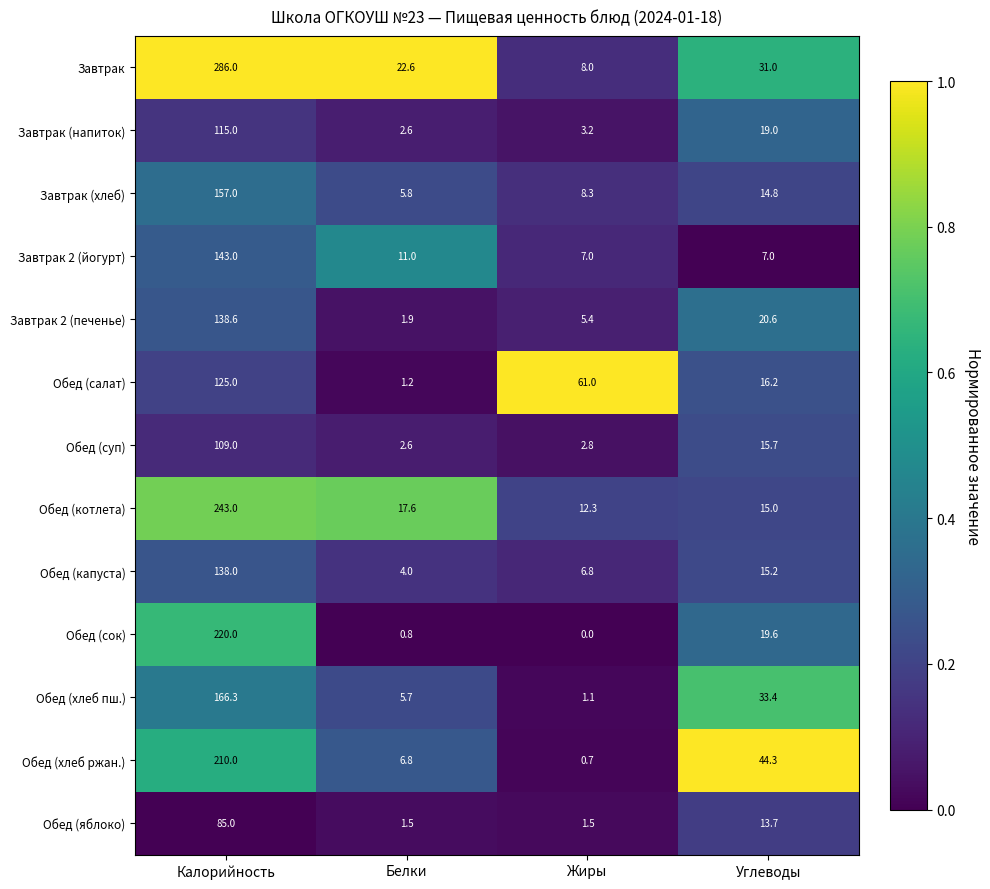

At which category does the chart reach its peak across all series?

Калорийность